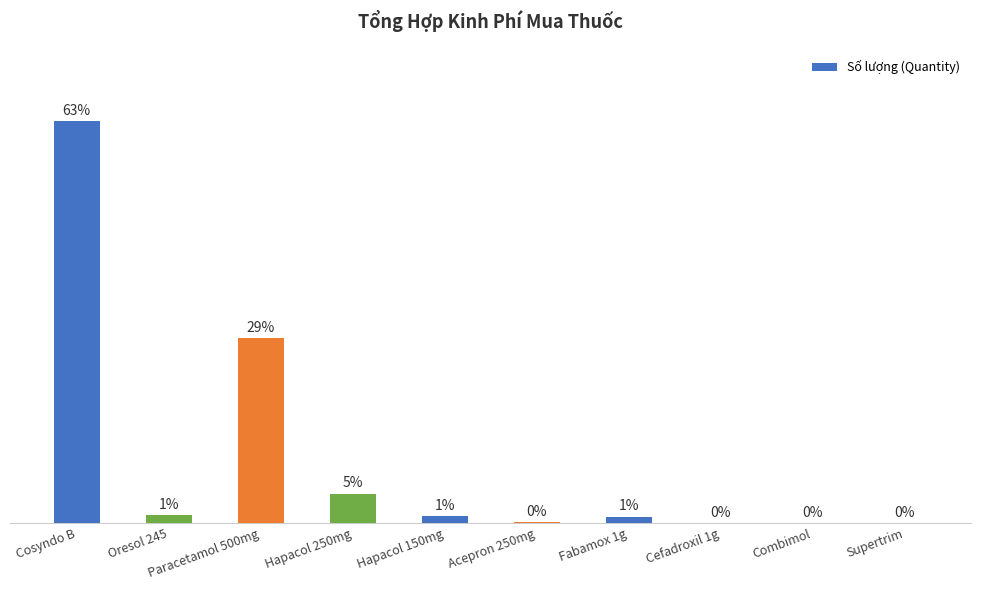

Which label corresponds to the smallest value in the chart?

Supertrim